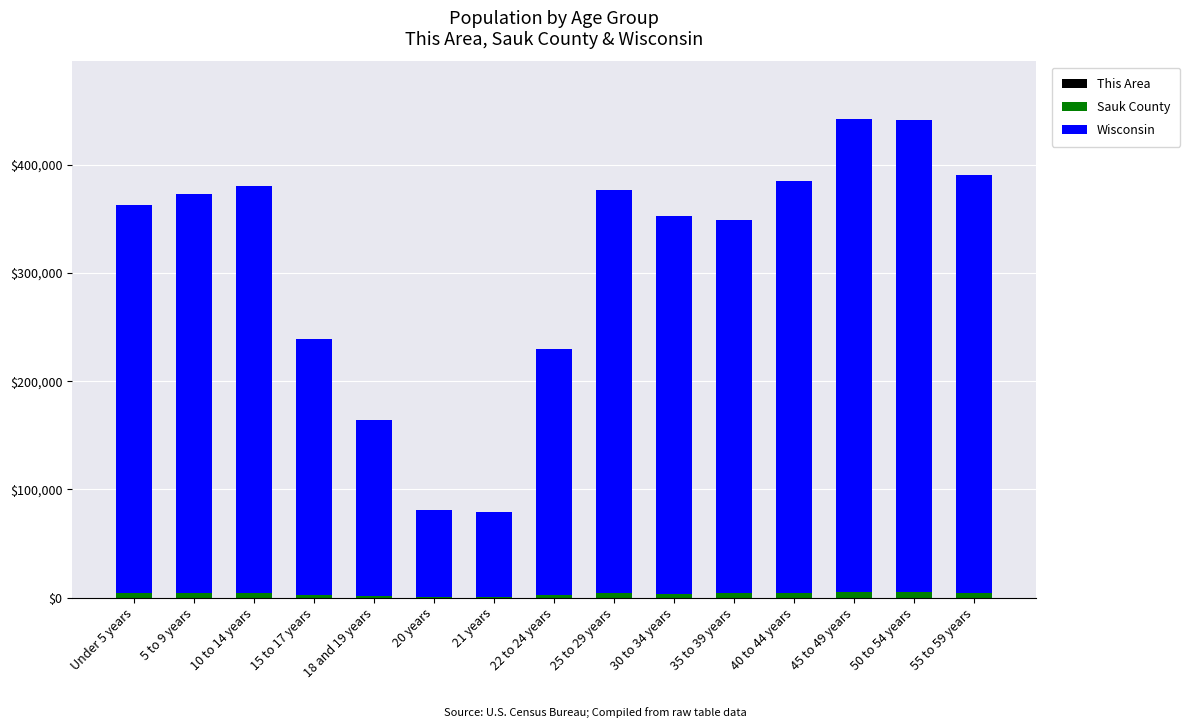

How many data points does each series have?

15